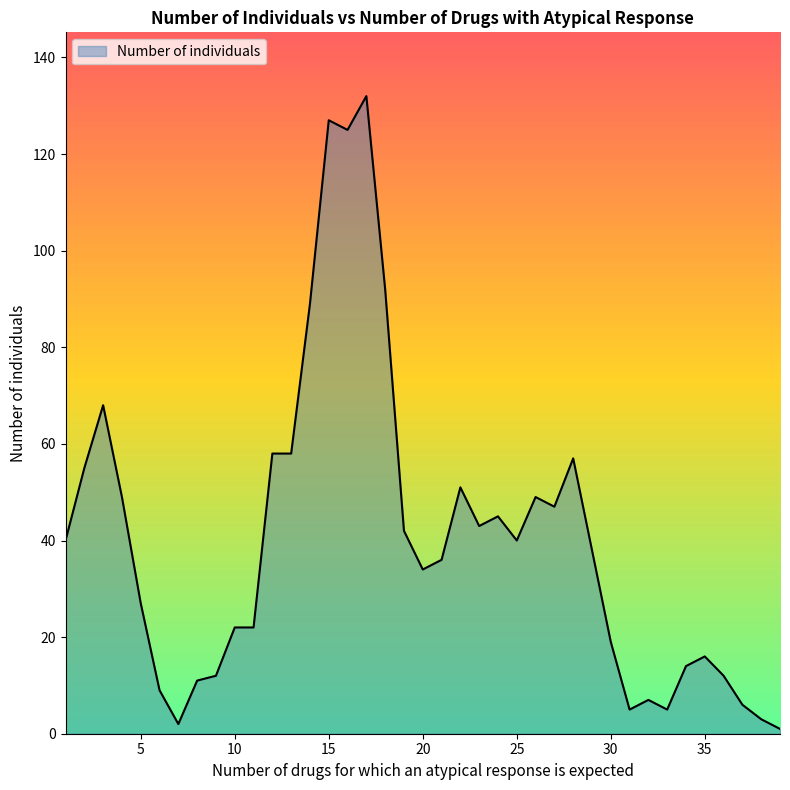

What is the maximum value shown in the chart?

132